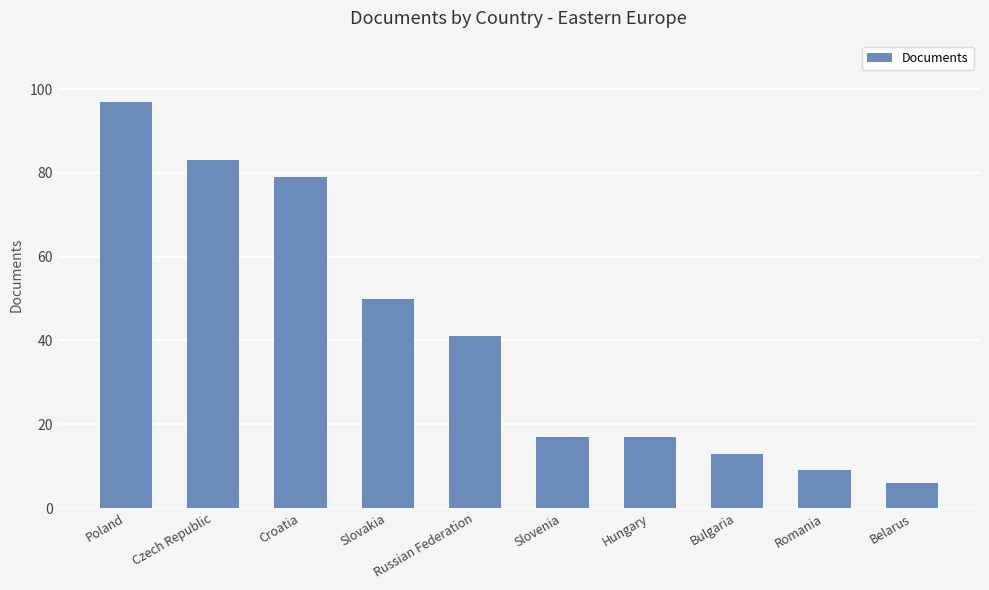

How many categories are shown in the chart?

10